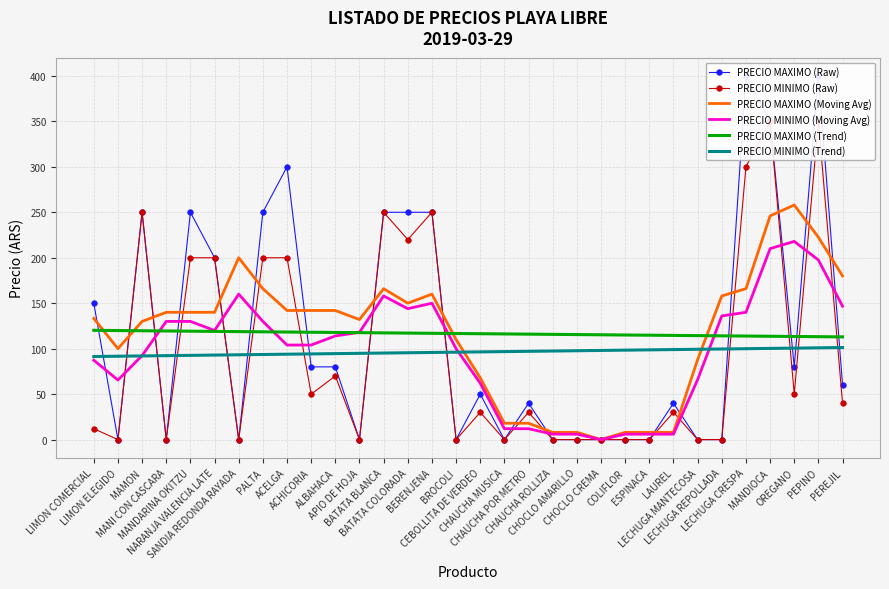

Which label corresponds to the largest value in the chart?

LECHUGA CRESPA